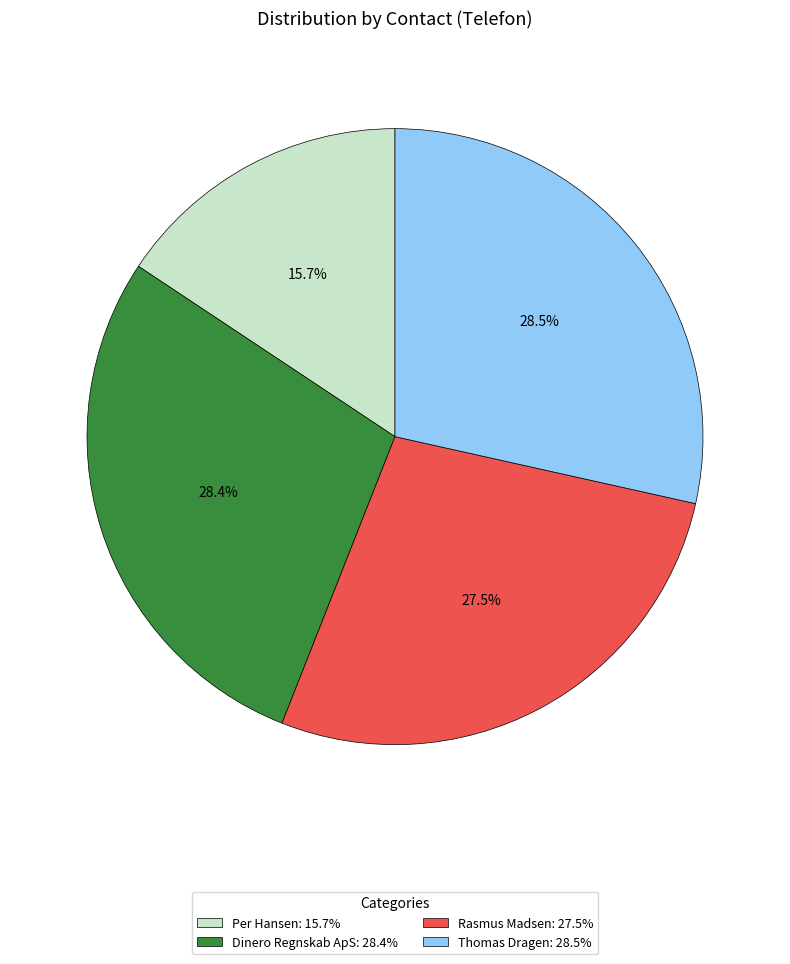

Which has a higher value, Rasmus Madsen or Thomas Dragen?

Thomas Dragen